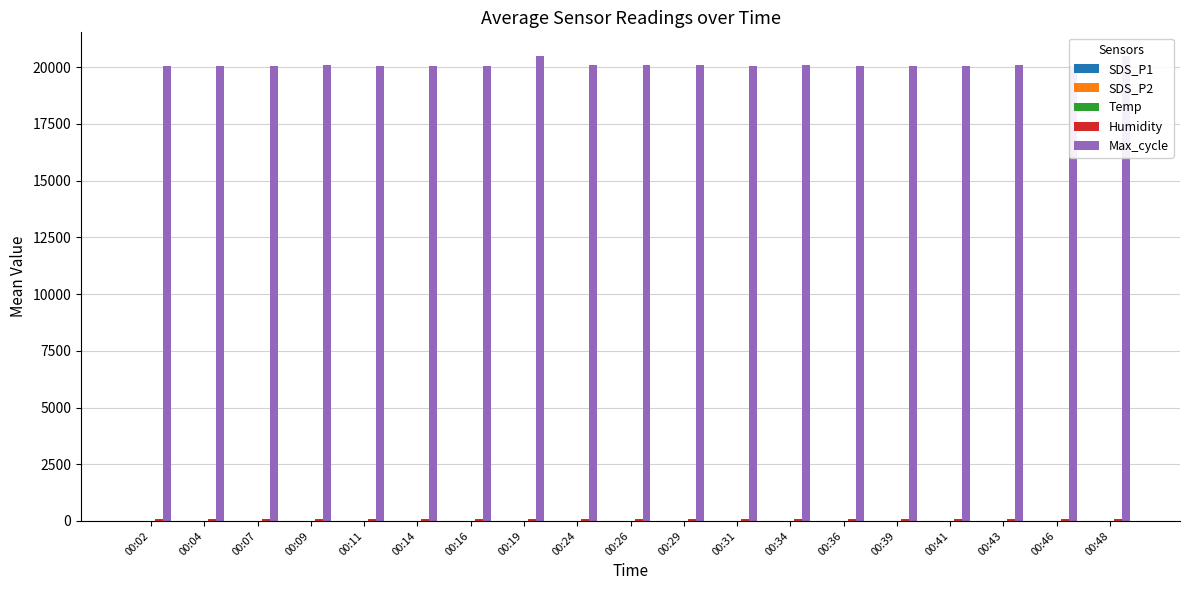

Which label corresponds to the smallest value in the chart?

00:29